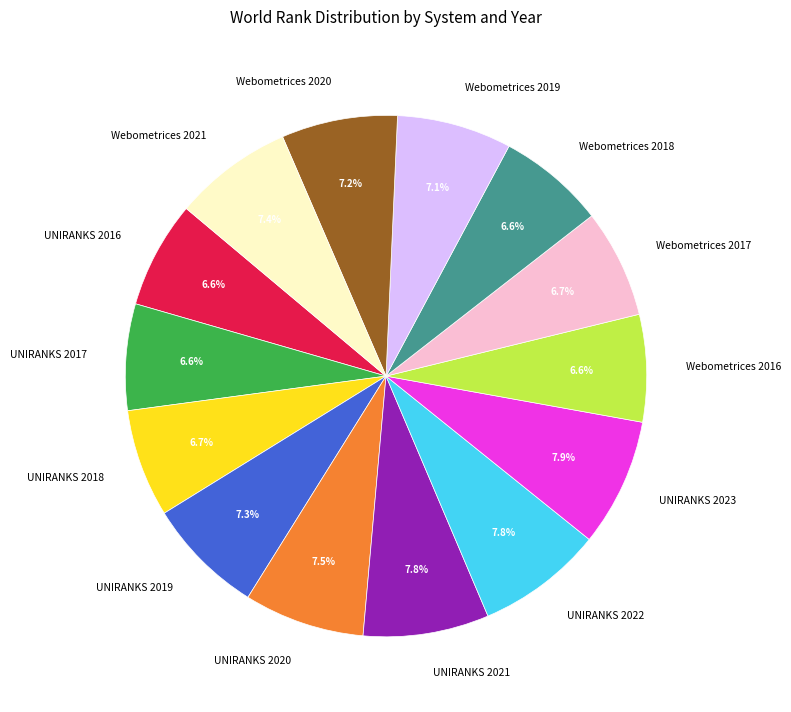

True or false: Webometrices 2016 accounts for 14% of the total.

False